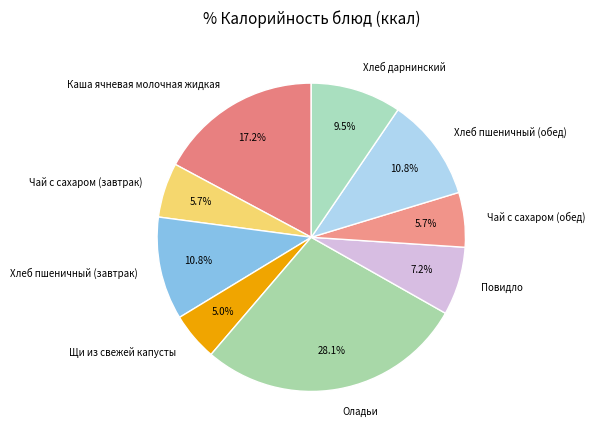

Which slice is the largest?

Оладьи